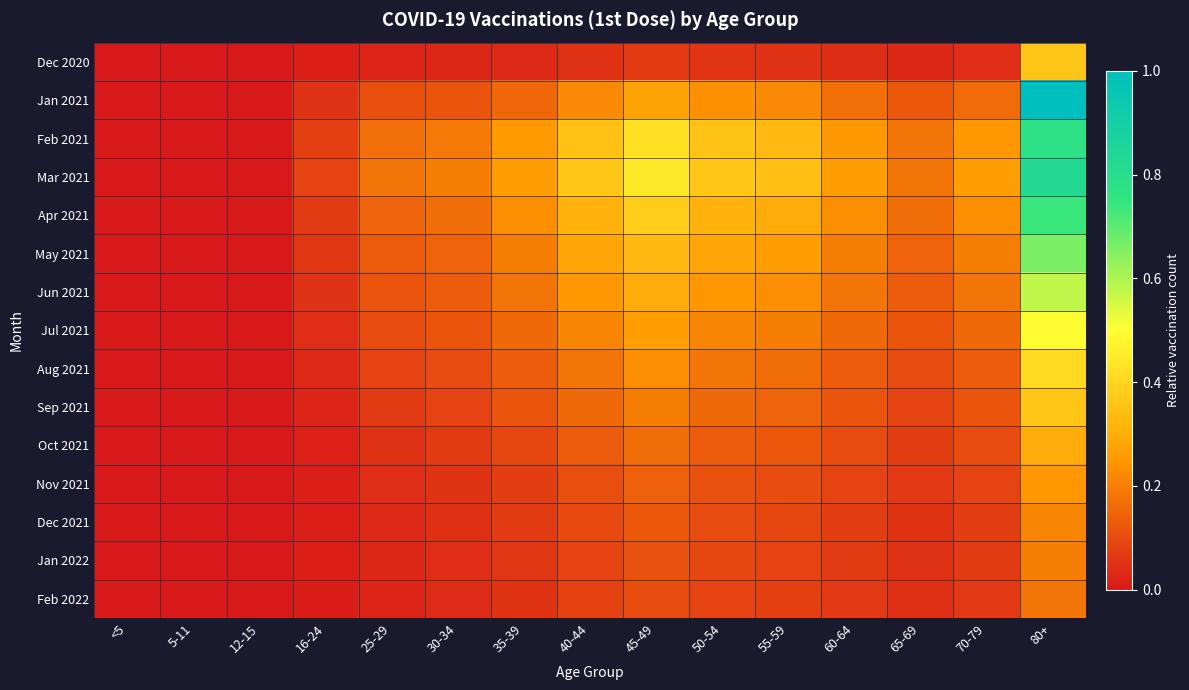

Reading right to left, what are all the values shown in this chart?

Dec 2020: 80+=0.4	70-79=0.0	65-69=0.0	60-64=0.0	55-59=0.1	50-54=0.1	45-49=0.1	40-44=0.0	35-39=0.0	30-34=0.0	25-29=0.0	16-24=0.0	12-15=0.0	5-11=0.0	<5=0.0
Jan 2021: 80+=1.0	70-79=0.2	65-69=0.1	60-64=0.2	55-59=0.2	50-54=0.2	45-49=0.3	40-44=0.2	35-39=0.2	30-34=0.1	25-29=0.1	16-24=0.0	12-15=0.0	5-11=0.0	<5=0.0
Feb 2021: 80+=0.8	70-79=0.2	65-69=0.2	60-64=0.2	55-59=0.3	50-54=0.4	45-49=0.4	40-44=0.4	35-39=0.3	30-34=0.2	25-29=0.2	16-24=0.1	12-15=0.0	5-11=0.0	<5=0.0
Mar 2021: 80+=0.8	70-79=0.3	65-69=0.2	60-64=0.3	55-59=0.3	50-54=0.4	45-49=0.4	40-44=0.4	35-39=0.3	30-34=0.2	25-29=0.2	16-24=0.1	12-15=0.0	5-11=0.0	<5=0.0
Apr 2021: 80+=0.7	70-79=0.2	65-69=0.2	60-64=0.2	55-59=0.3	50-54=0.3	45-49=0.4	40-44=0.3	35-39=0.2	30-34=0.2	25-29=0.1	16-24=0.1	12-15=0.0	5-11=0.0	<5=0.0
May 2021: 80+=0.7	70-79=0.2	65-69=0.1	60-64=0.2	55-59=0.3	50-54=0.3	45-49=0.3	40-44=0.3	35-39=0.2	30-34=0.1	25-29=0.1	16-24=0.1	12-15=0.0	5-11=0.0	<5=0.0
Jun 2021: 80+=0.6	70-79=0.2	65-69=0.1	60-64=0.2	55-59=0.2	50-54=0.2	45-49=0.3	40-44=0.2	35-39=0.2	30-34=0.1	25-29=0.1	16-24=0.0	12-15=0.0	5-11=0.0	<5=0.0
Jul 2021: 80+=0.5	70-79=0.2	65-69=0.1	60-64=0.2	55-59=0.2	50-54=0.2	45-49=0.3	40-44=0.2	35-39=0.2	30-34=0.1	25-29=0.1	16-24=0.0	12-15=0.0	5-11=0.0	<5=0.0
Aug 2021: 80+=0.4	70-79=0.1	65-69=0.1	60-64=0.1	55-59=0.2	50-54=0.2	45-49=0.2	40-44=0.2	35-39=0.1	30-34=0.1	25-29=0.1	16-24=0.0	12-15=0.0	5-11=0.0	<5=0.0
Sep 2021: 80+=0.4	70-79=0.1	65-69=0.1	60-64=0.1	55-59=0.1	50-54=0.2	45-49=0.2	40-44=0.2	35-39=0.1	30-34=0.1	25-29=0.1	16-24=0.0	12-15=0.0	5-11=0.0	<5=0.0
Oct 2021: 80+=0.3	70-79=0.1	65-69=0.1	60-64=0.1	55-59=0.1	50-54=0.1	45-49=0.2	40-44=0.1	35-39=0.1	30-34=0.1	25-29=0.0	16-24=0.0	12-15=0.0	5-11=0.0	<5=0.0
Nov 2021: 80+=0.2	70-79=0.1	65-69=0.1	60-64=0.1	55-59=0.1	50-54=0.1	45-49=0.1	40-44=0.1	35-39=0.1	30-34=0.1	25-29=0.0	16-24=0.0	12-15=0.0	5-11=0.0	<5=0.0
Dec 2021: 80+=0.2	70-79=0.1	65-69=0.1	60-64=0.1	55-59=0.1	50-54=0.1	45-49=0.1	40-44=0.1	35-39=0.1	30-34=0.0	25-29=0.0	16-24=0.0	12-15=0.0	5-11=0.0	<5=0.0
Jan 2022: 80+=0.2	70-79=0.1	65-69=0.0	60-64=0.1	55-59=0.1	50-54=0.1	45-49=0.1	40-44=0.1	35-39=0.1	30-34=0.0	25-29=0.0	16-24=0.0	12-15=0.0	5-11=0.0	<5=0.0
Feb 2022: 80+=0.2	70-79=0.1	65-69=0.0	60-64=0.1	55-59=0.1	50-54=0.1	45-49=0.1	40-44=0.1	35-39=0.1	30-34=0.0	25-29=0.0	16-24=0.0	12-15=0.0	5-11=0.0	<5=0.0